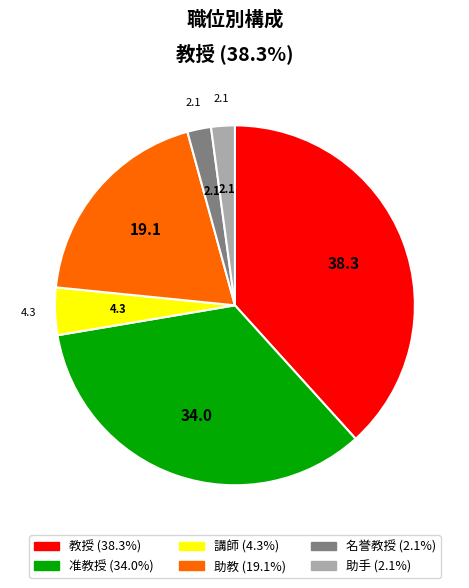

How many segments does this pie chart have?

6